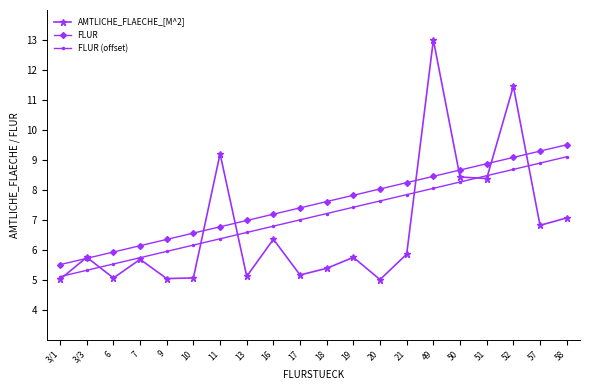

True or false: AMTLICHE_FLAECHE_[M^2] has a value of 8.3 at 17.

False